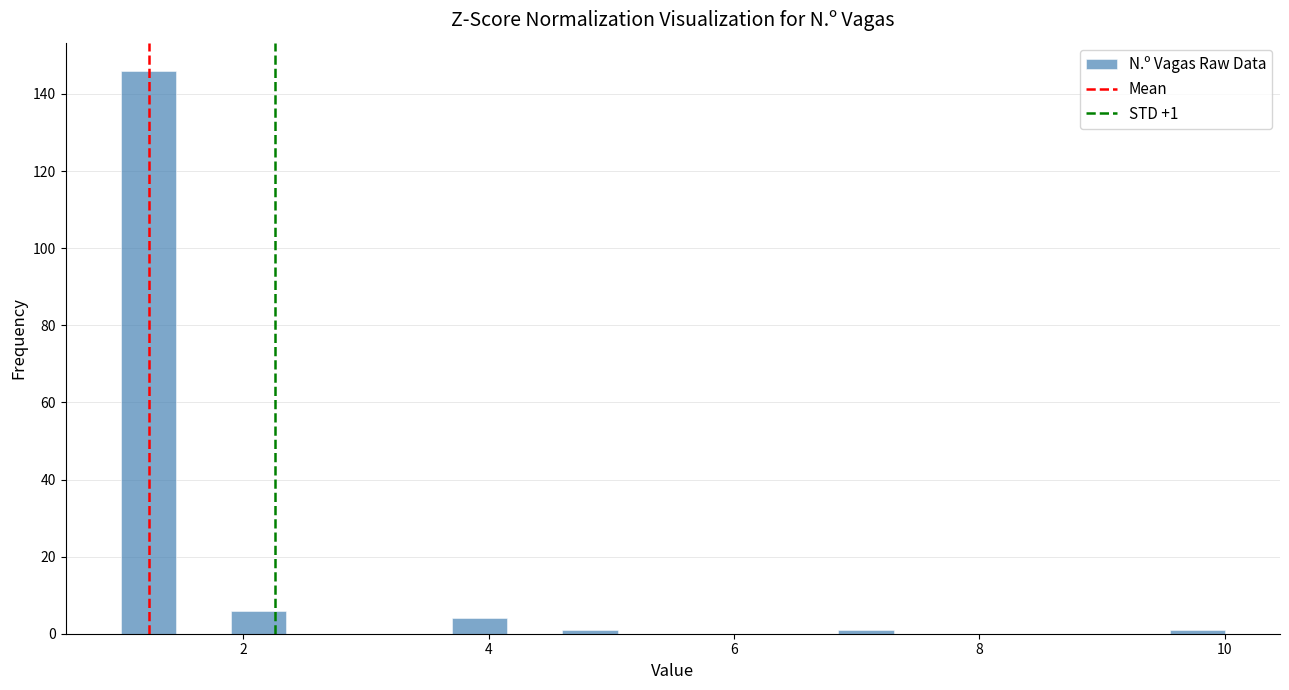

Read against the x-axis, roughly where is the centre of the tallest bar?

1.2